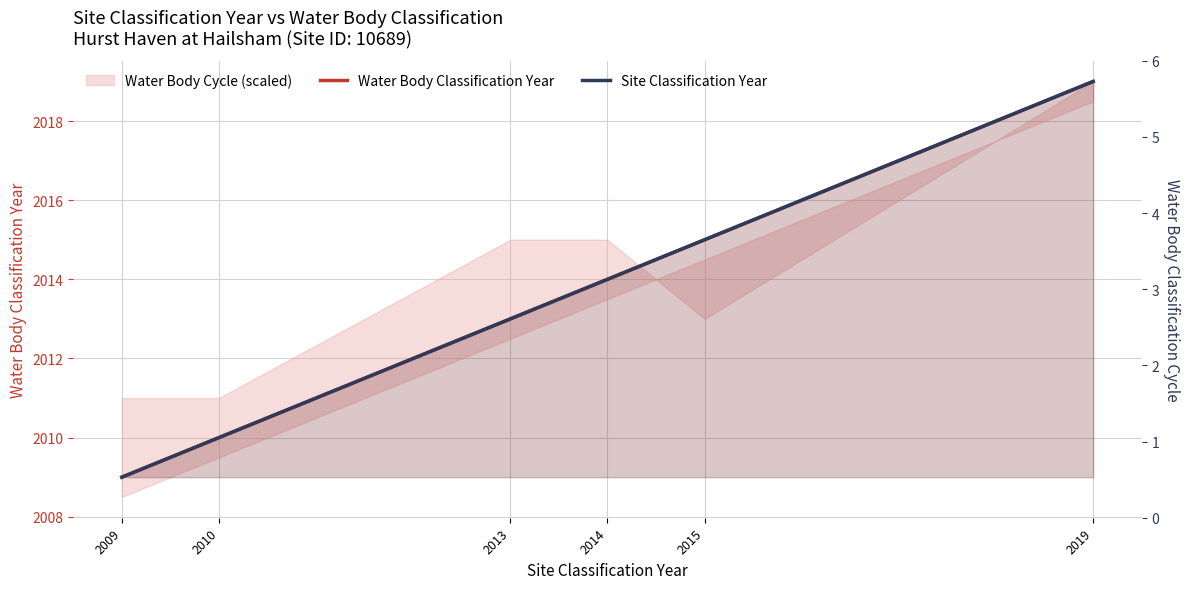

At which category is the sum across all series the highest?

2019